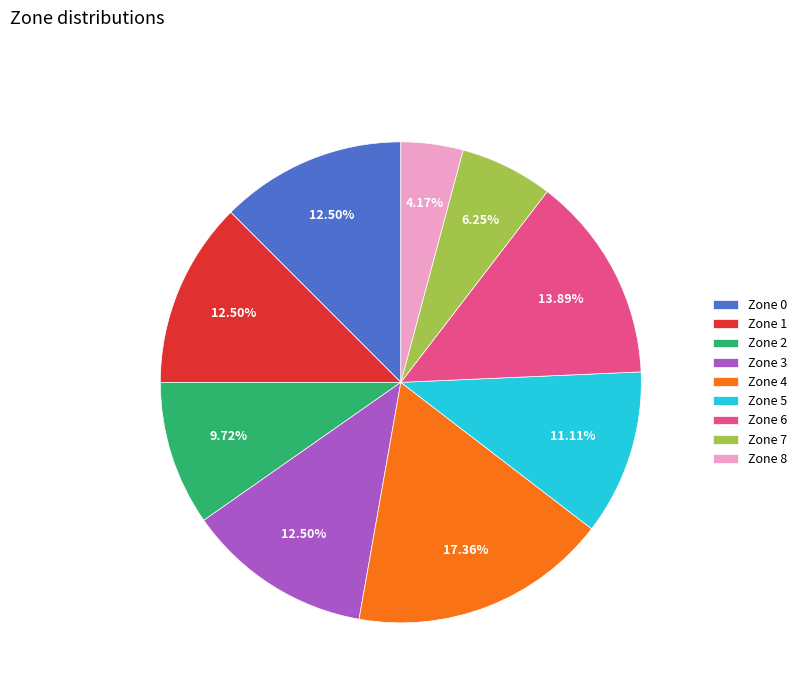

Which has a higher value, Zone 3 or Zone 6?

Zone 6